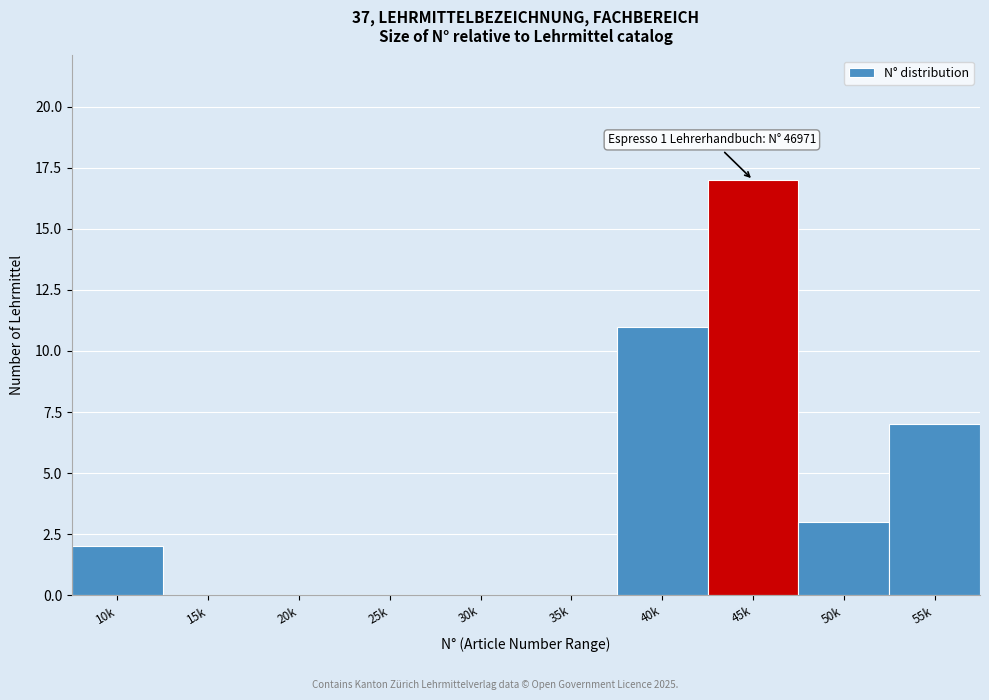

Reading left to right, list all the values displayed in this chart.

10k=2	15k=0	20k=0	25k=0	30k=0	35k=0	40k=11	45k=17	50k=3	55k=7